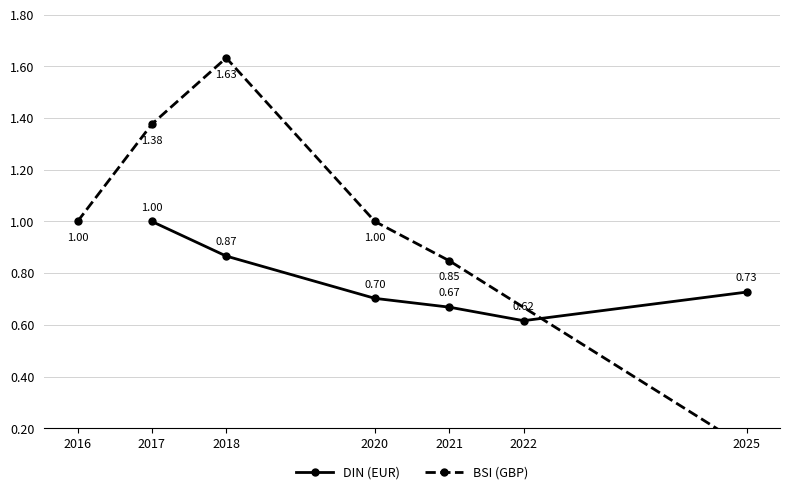

True or false: DIN (EUR) has more than 2 points higher than both neighbors.

False